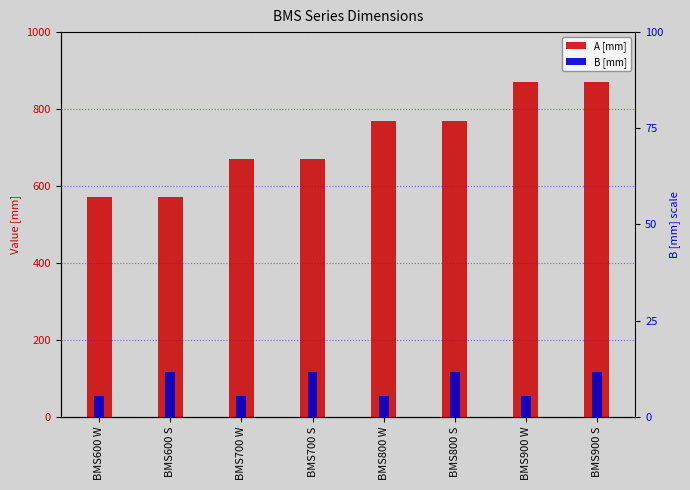

True or false: A [mm] has a value of 160 at BMS600 W.

False